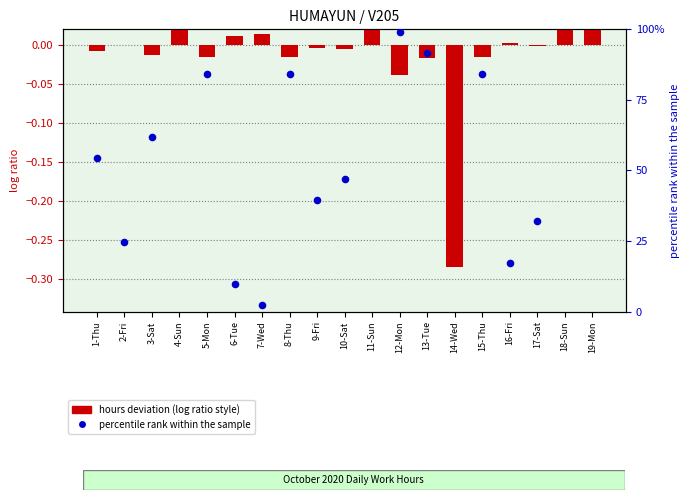

Which series contains the highest Y value?

percentile rank within sample